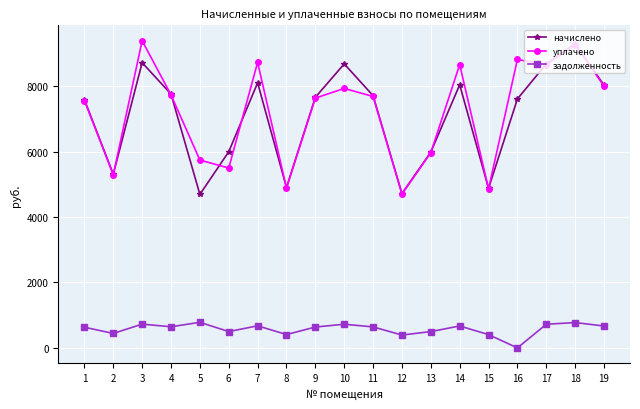

Is the value of начислено at 17 greater than the value of уплачено at 4?

Yes